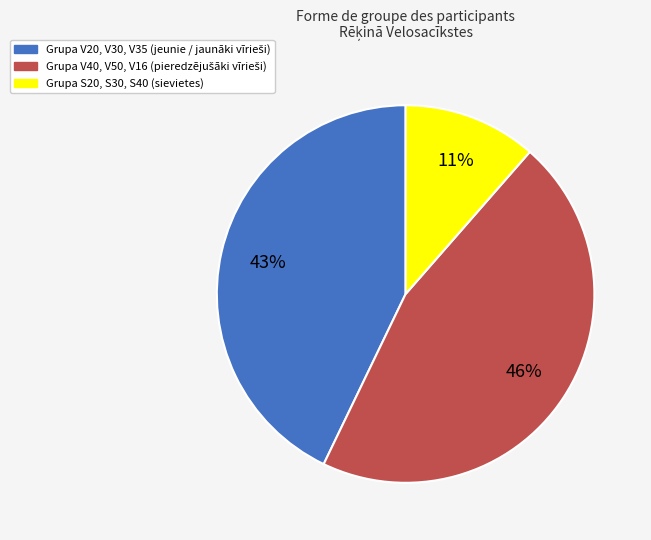

To the nearest percent, what is the average slice percentage?

33%